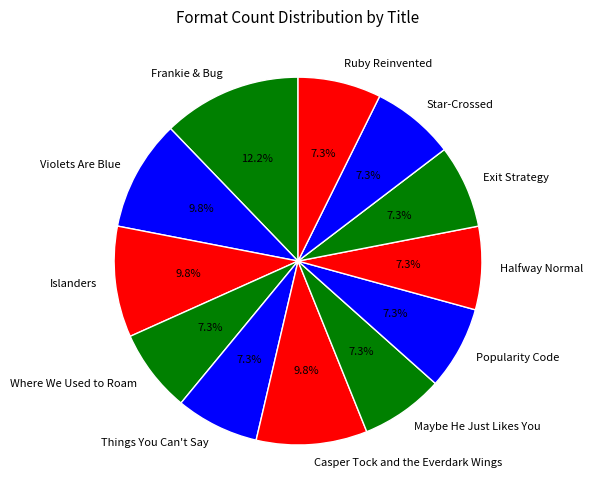

Between Things You Can't Say and Islanders, which is larger?

Islanders